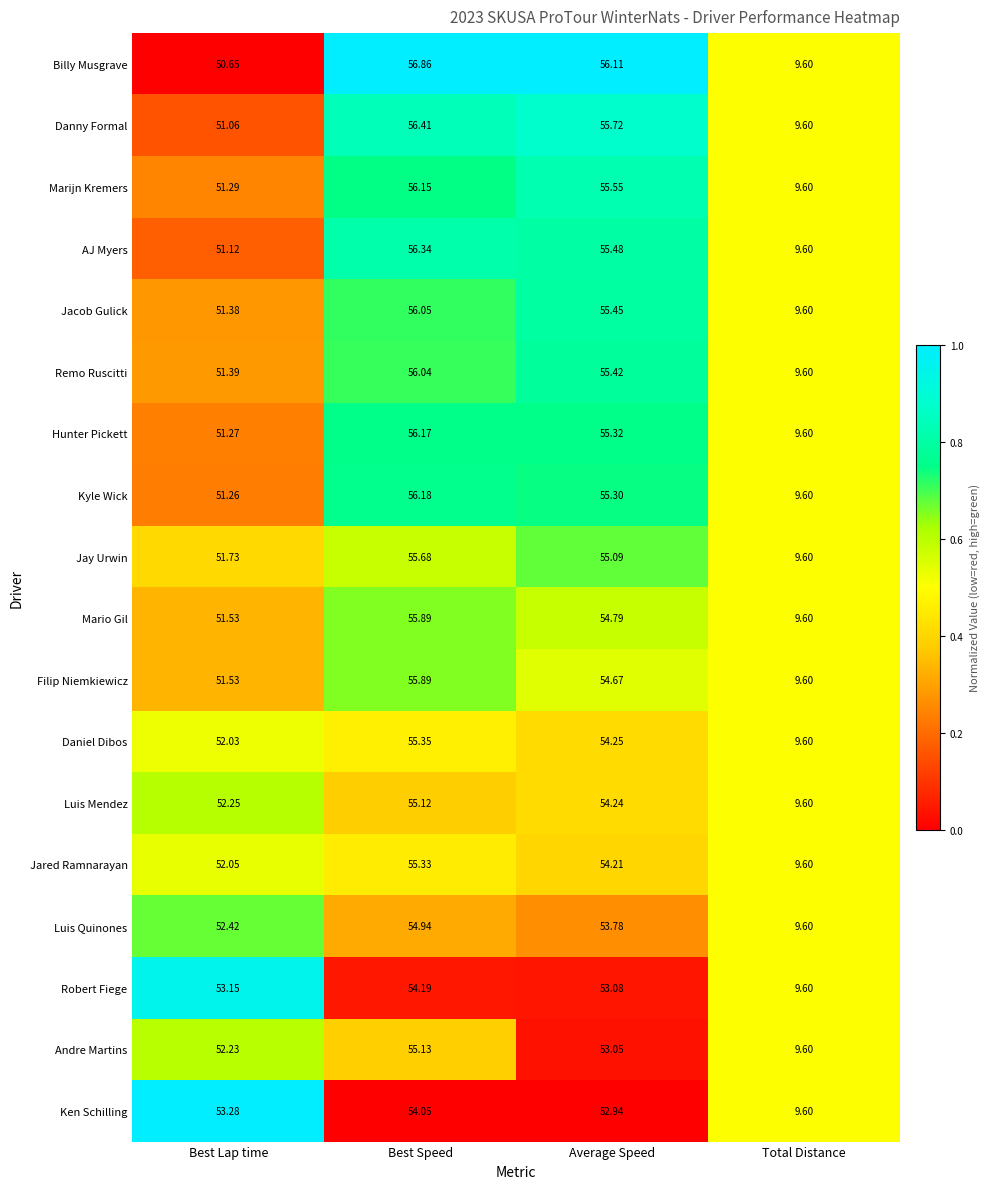

Which series has the widest spread of values?

Billy Musgrave